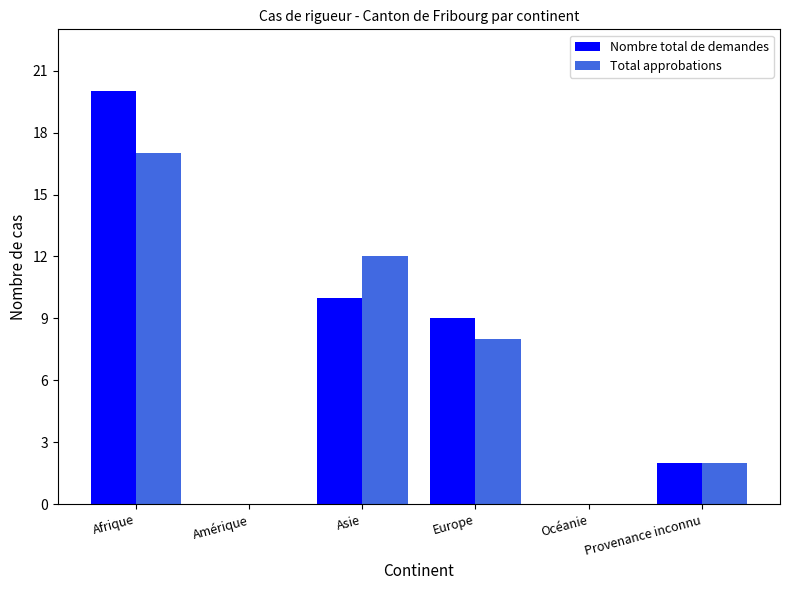

What is the maximum value shown in the chart?

20